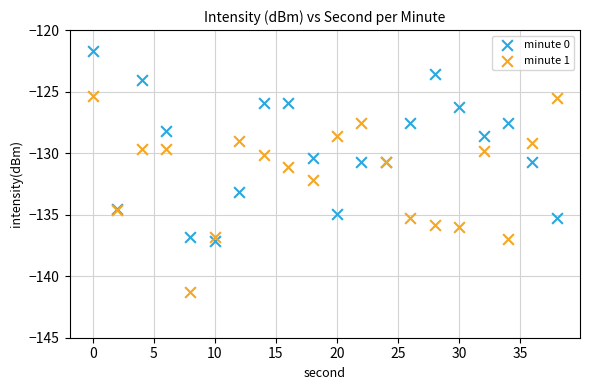

What is the X range (max minus min) for the scatter plot?

38.0